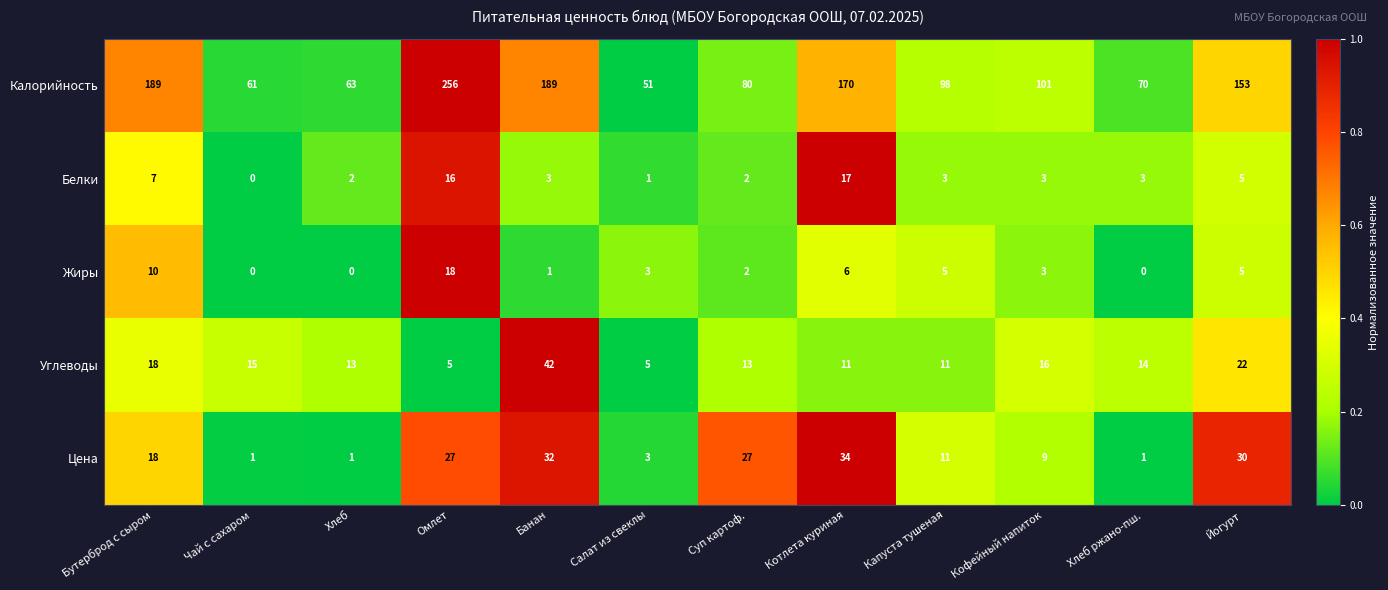

Which series has the widest spread of values?

Калорийность